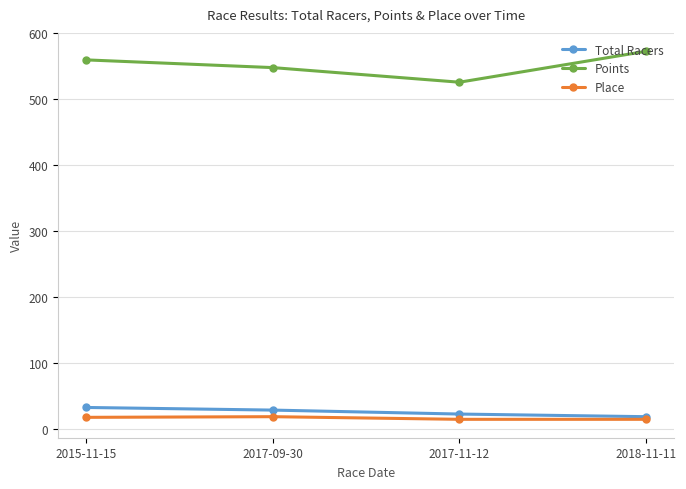

How many interior local valleys does the Points series have?

1